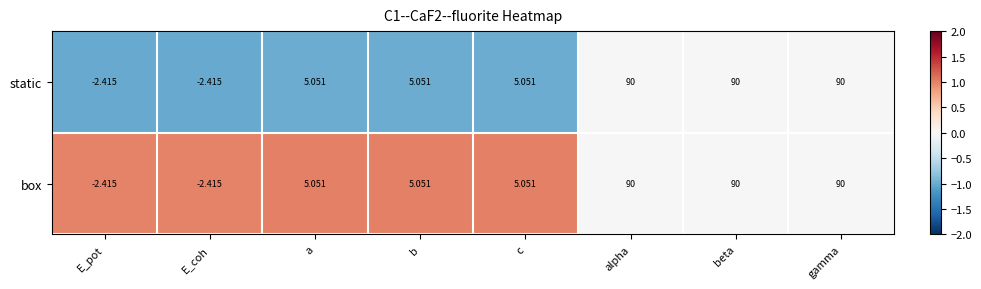

At which label does box first exceed 5?

a